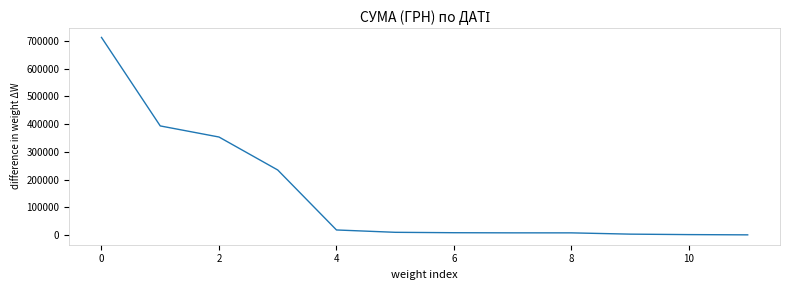

What is the greatest value displayed?

713149.4